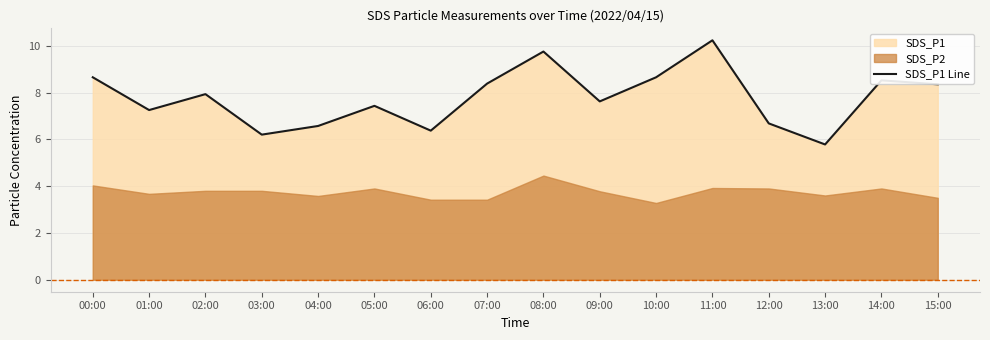

List the labels in order of value, largest first.

11:00, 08:00, 00:00, 10:00, 14:00, 07:00, 15:00, 02:00, 09:00, 05:00, 01:00, 12:00, 04:00, 06:00, 03:00, 13:00